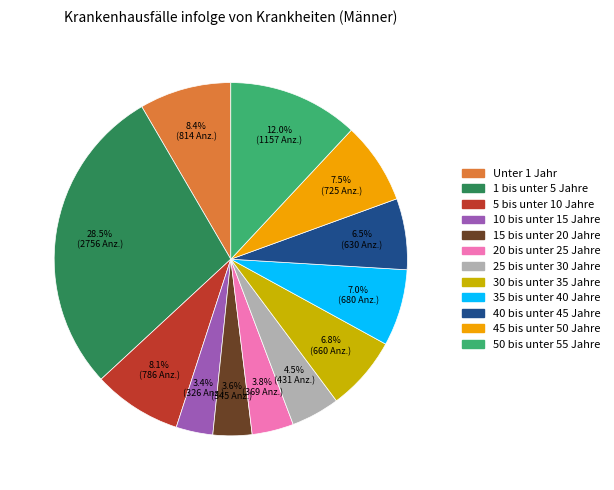

Which category has the biggest portion of the pie?

1 bis unter 5 Jahre